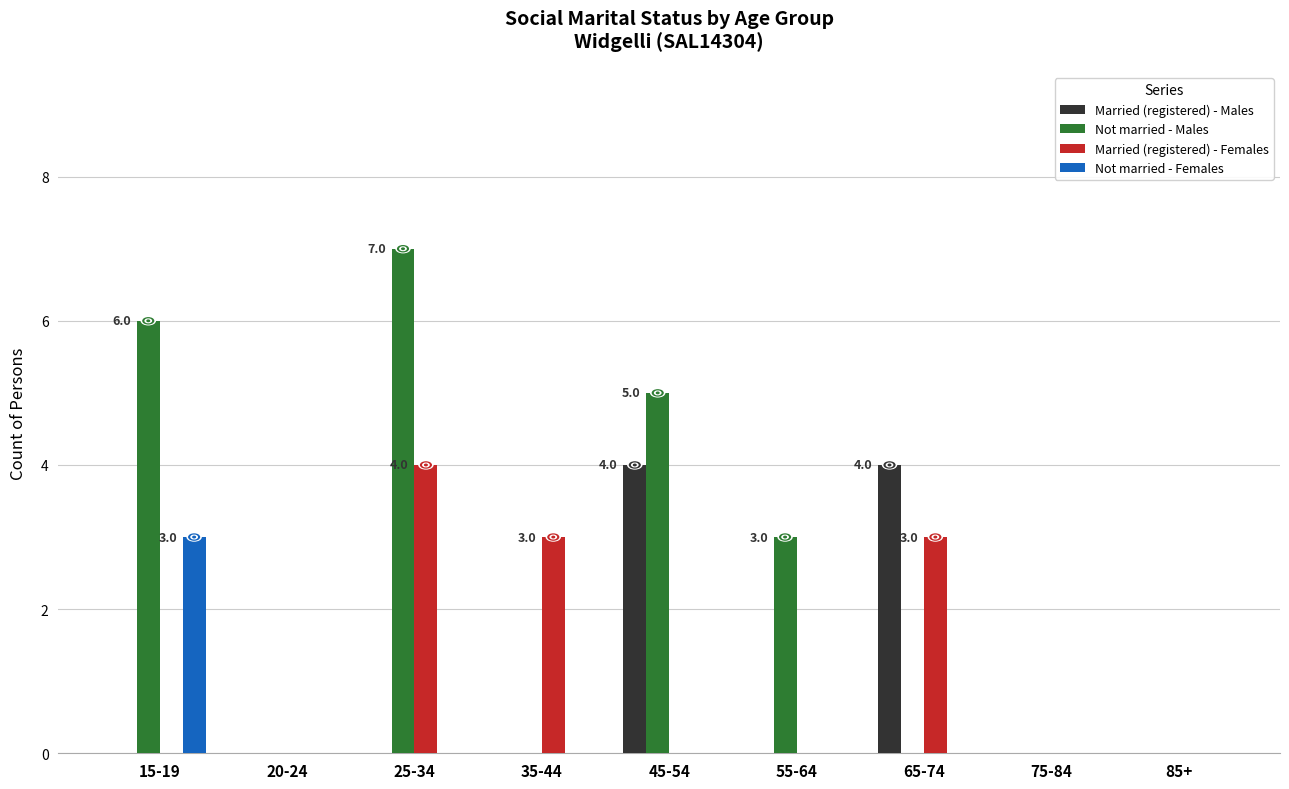

How many groups of bars are there?

9